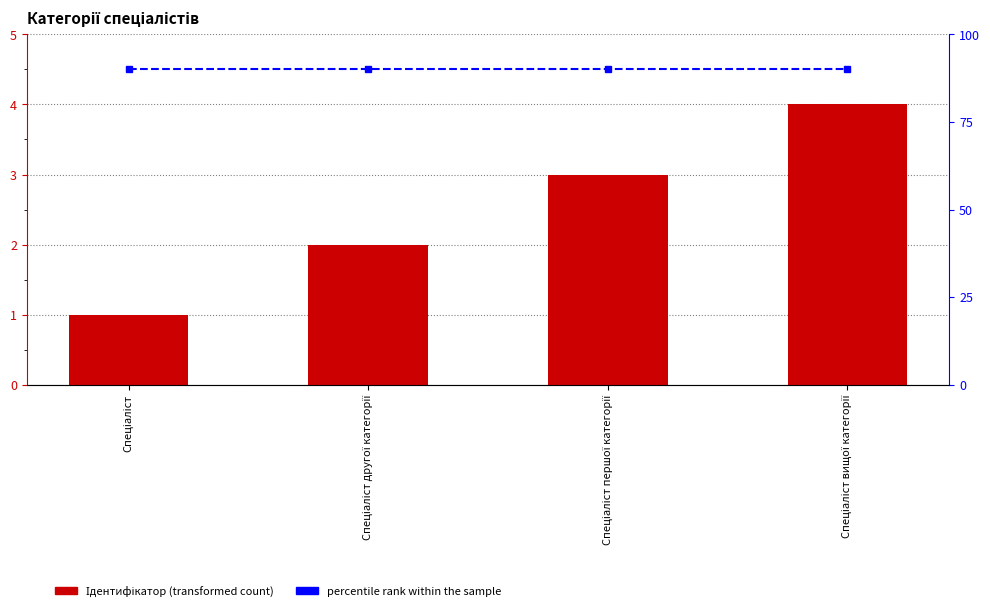

At which label does percentile rank within the sample reach its minimum?

Спеціаліст